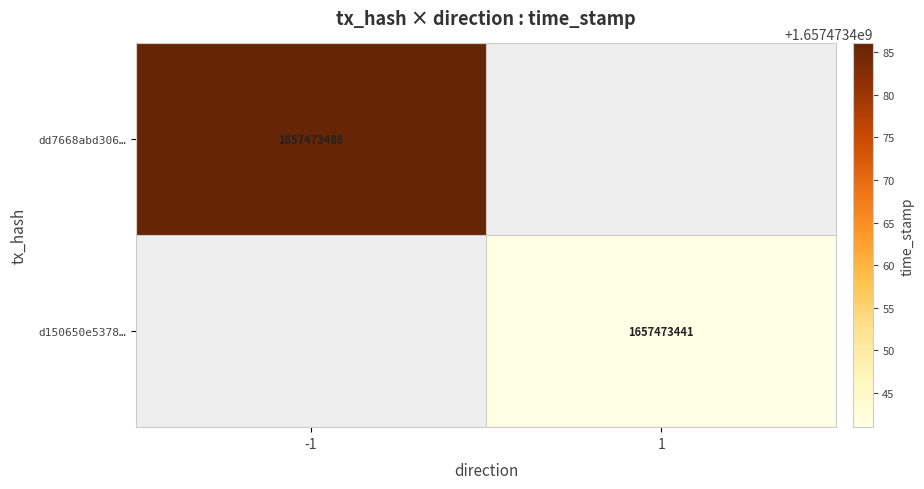

Count the number of data series in this chart.

2